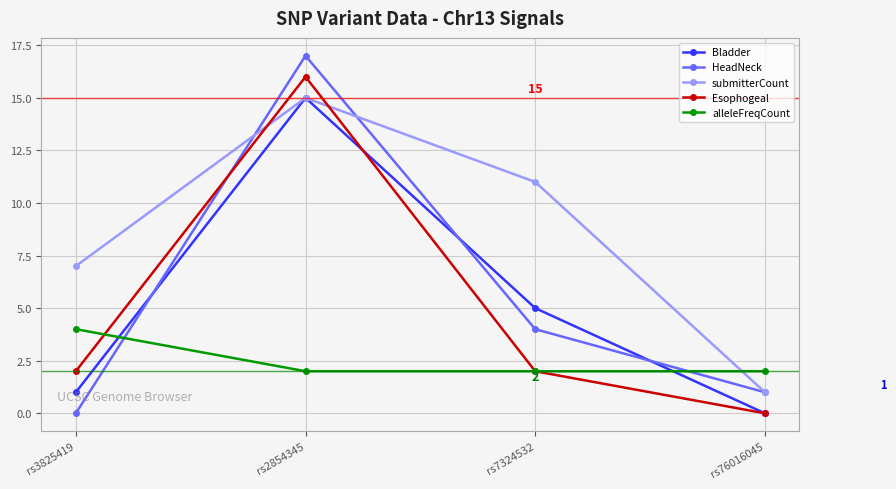

Reading right to left, what are all the values shown in this chart?

Bladder: 0	5	15	1
HeadNeck: 1	4	17	0
submitterCount: 1	11	15	7
Esophogeal: 0	2	16	2
alleleFreqCount: 2	2	2	4